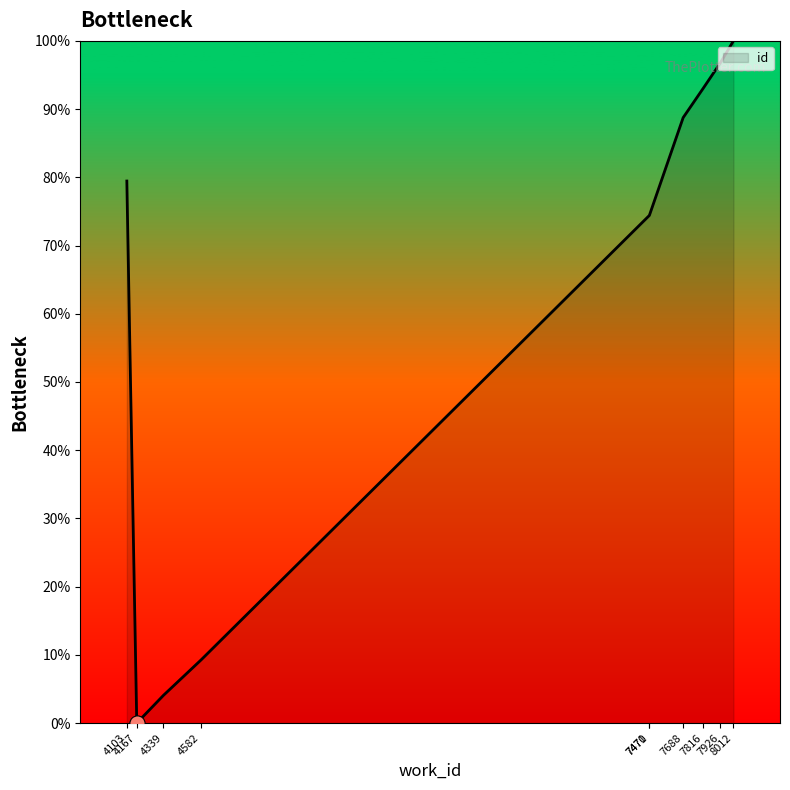

What is the change in value from 7816 to 8012?

+7.0